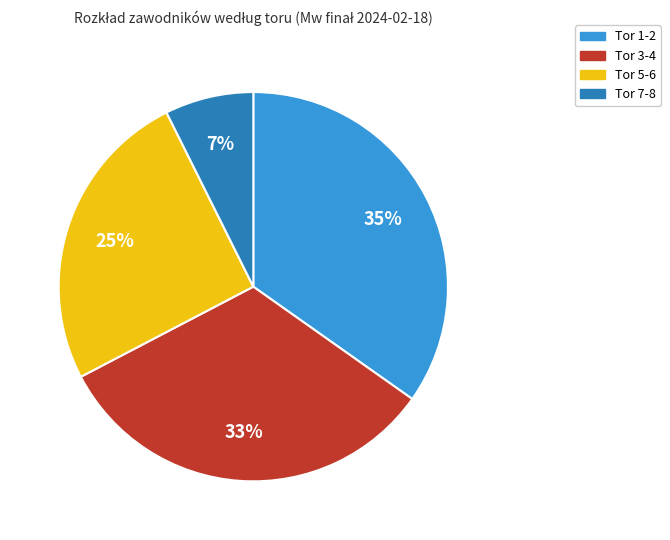

Do Tor 7-8 and Tor 1-2 together represent more than half of the pie?

No